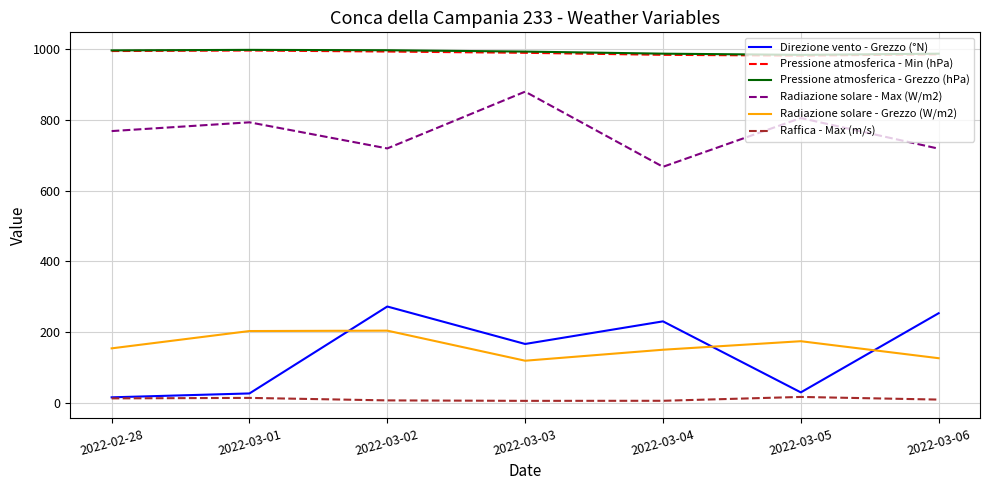

How many series are shown in this chart?

6